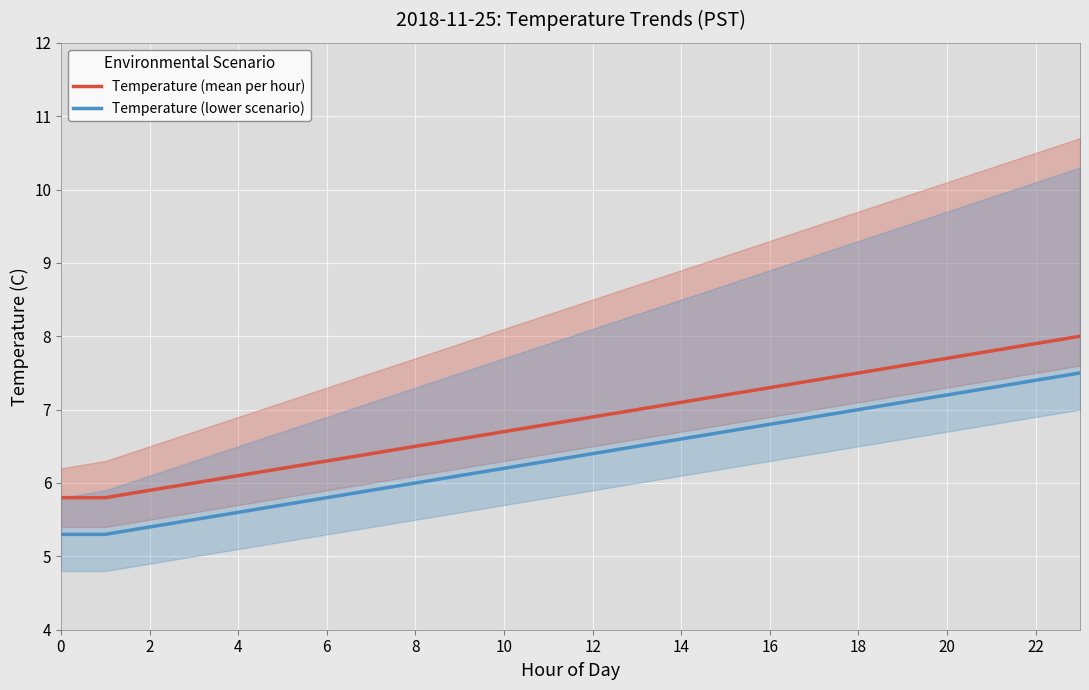

The value of Temperature (lower scenario) at 21 is 7.3. True or false?

True